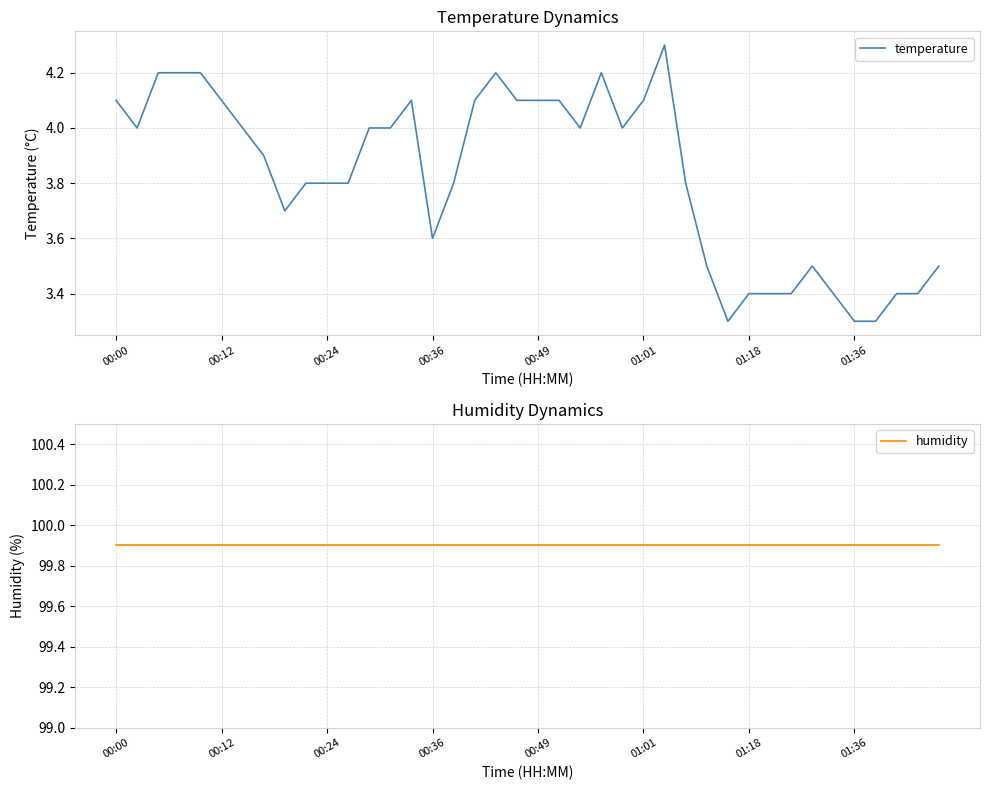

What are all the series names shown in the legend?

temperature, humidity